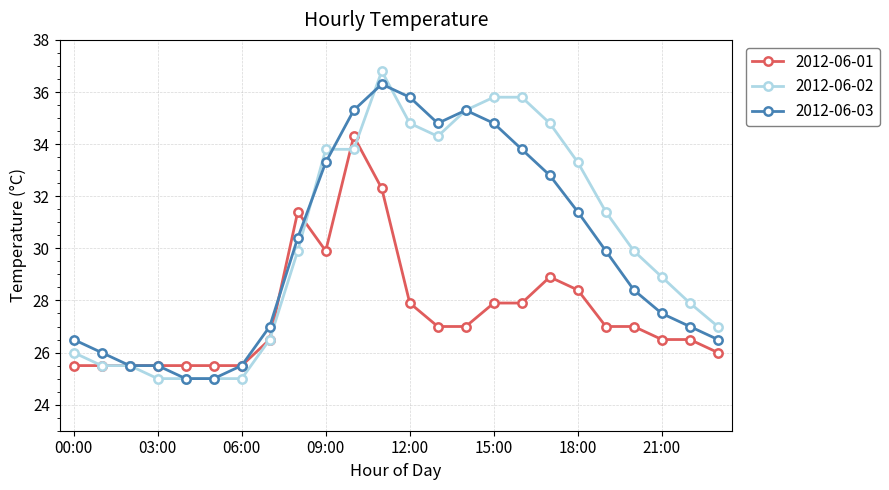

True or false: 2012-06-01 has more than 2 points higher than both neighbors.

True